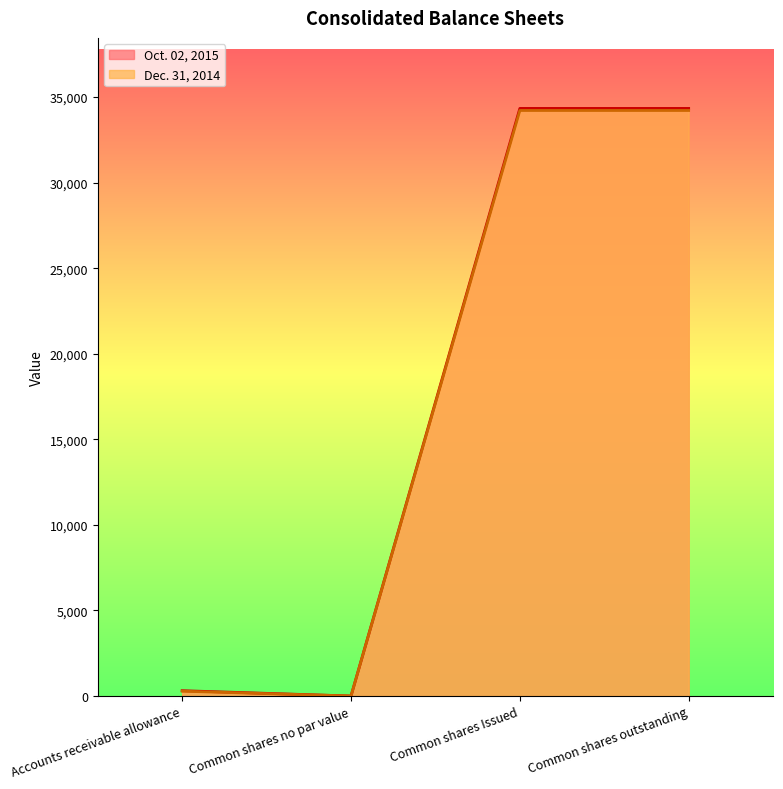

Which series has the widest spread of values?

Oct. 02, 2015